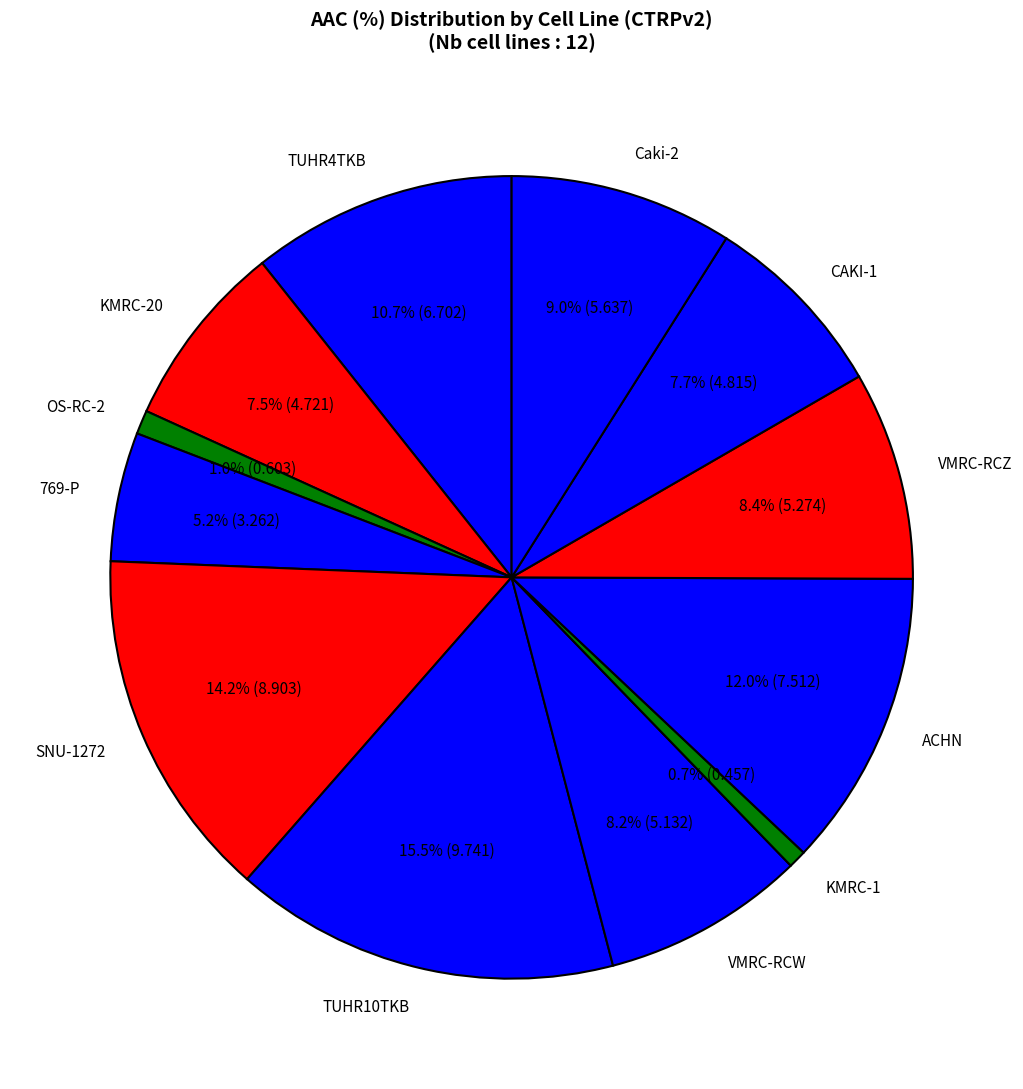

Is it true that TUHR10TKB is 26% of the pie?

False